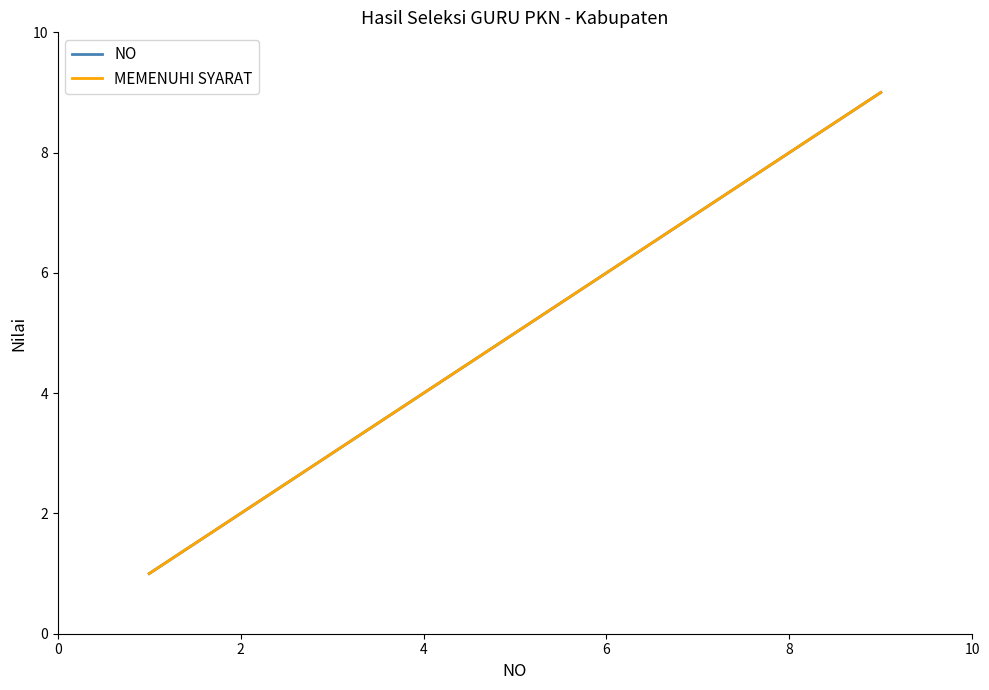

Does the chart display data point markers on the line(s)?

No